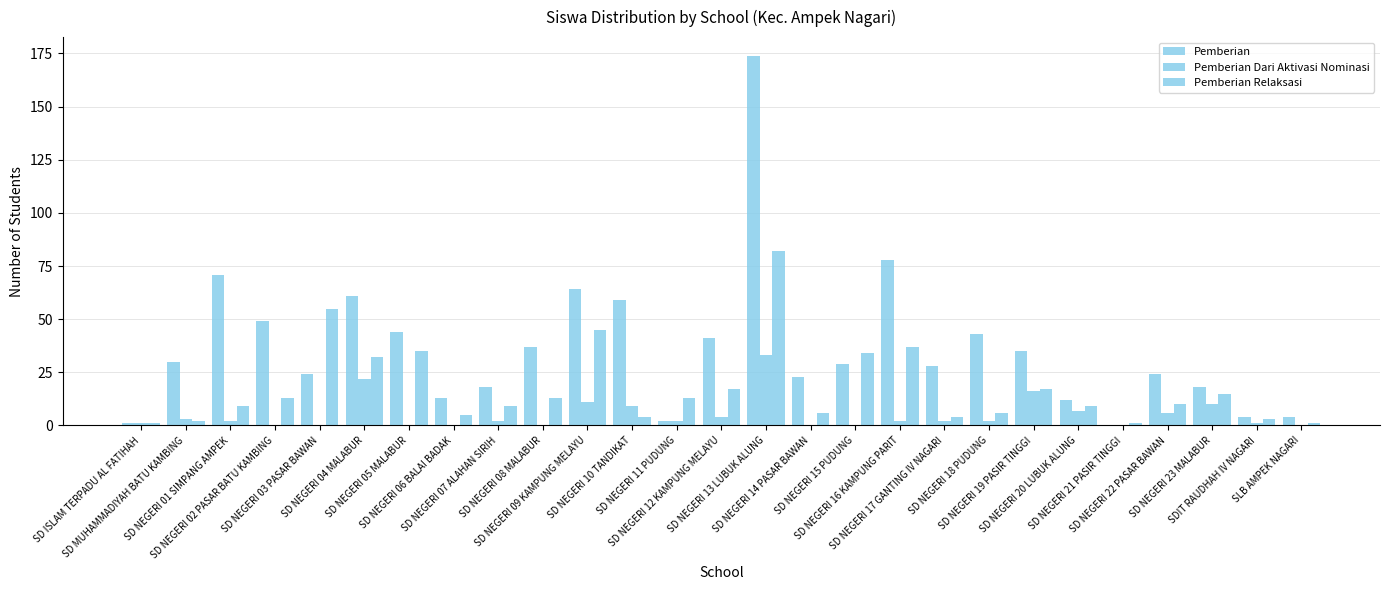

What position from the right is SD NEGERI 14 PASAR BAWAN?

12